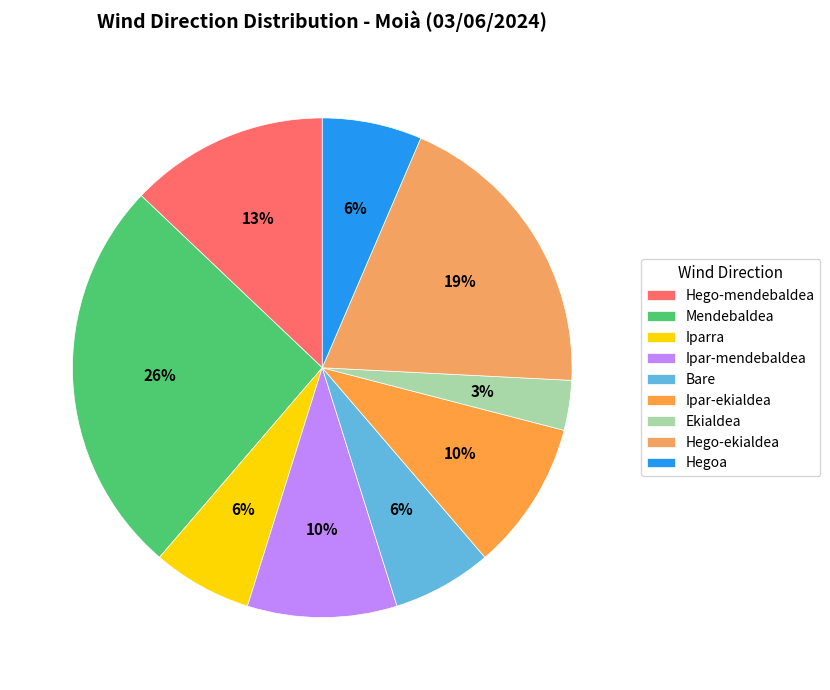

Is the sum of Hego-ekialdea and Hegoa greater than half?

No